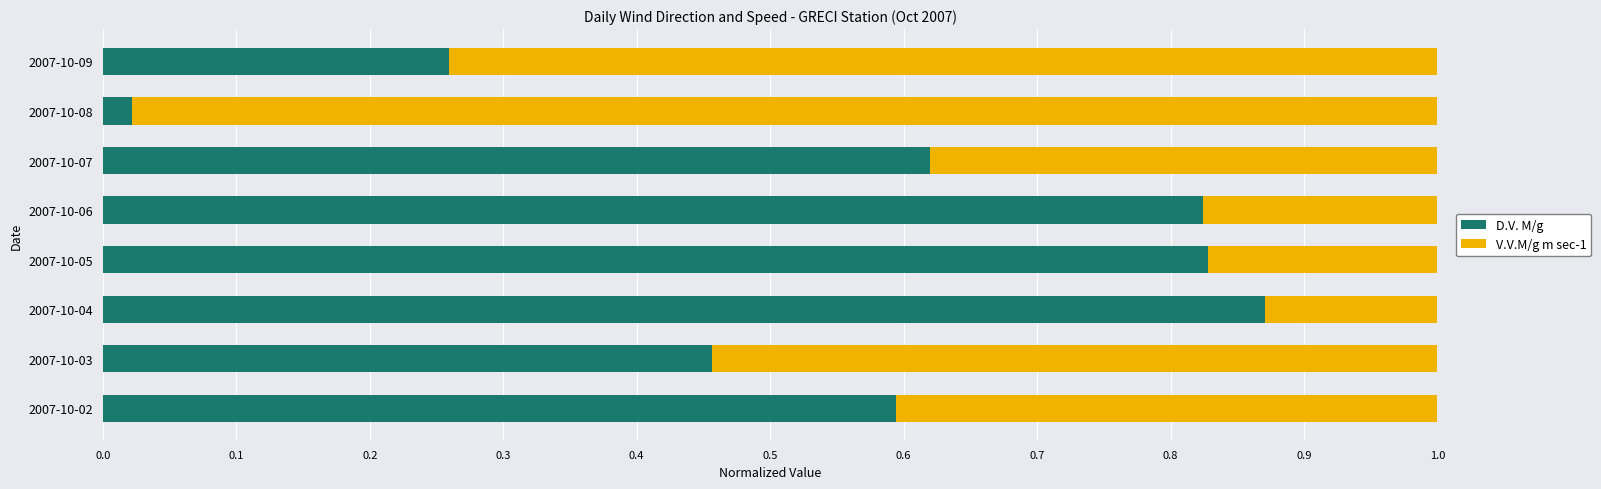

Which category has the highest value in the D.V. M/g series?

2007-10-04